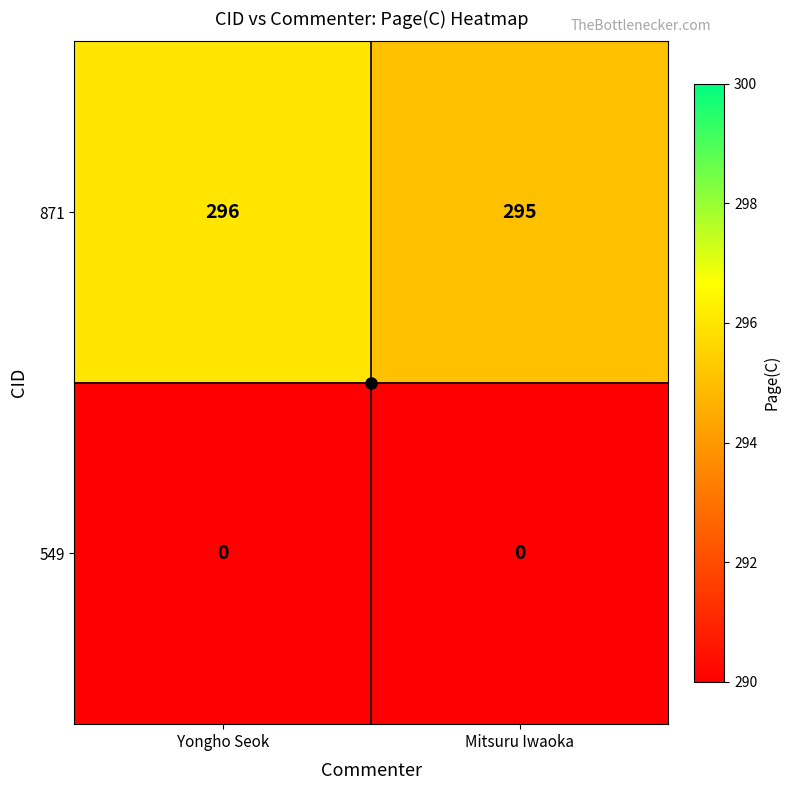

What is the total value across all series at Mitsuru Iwaoka?

295